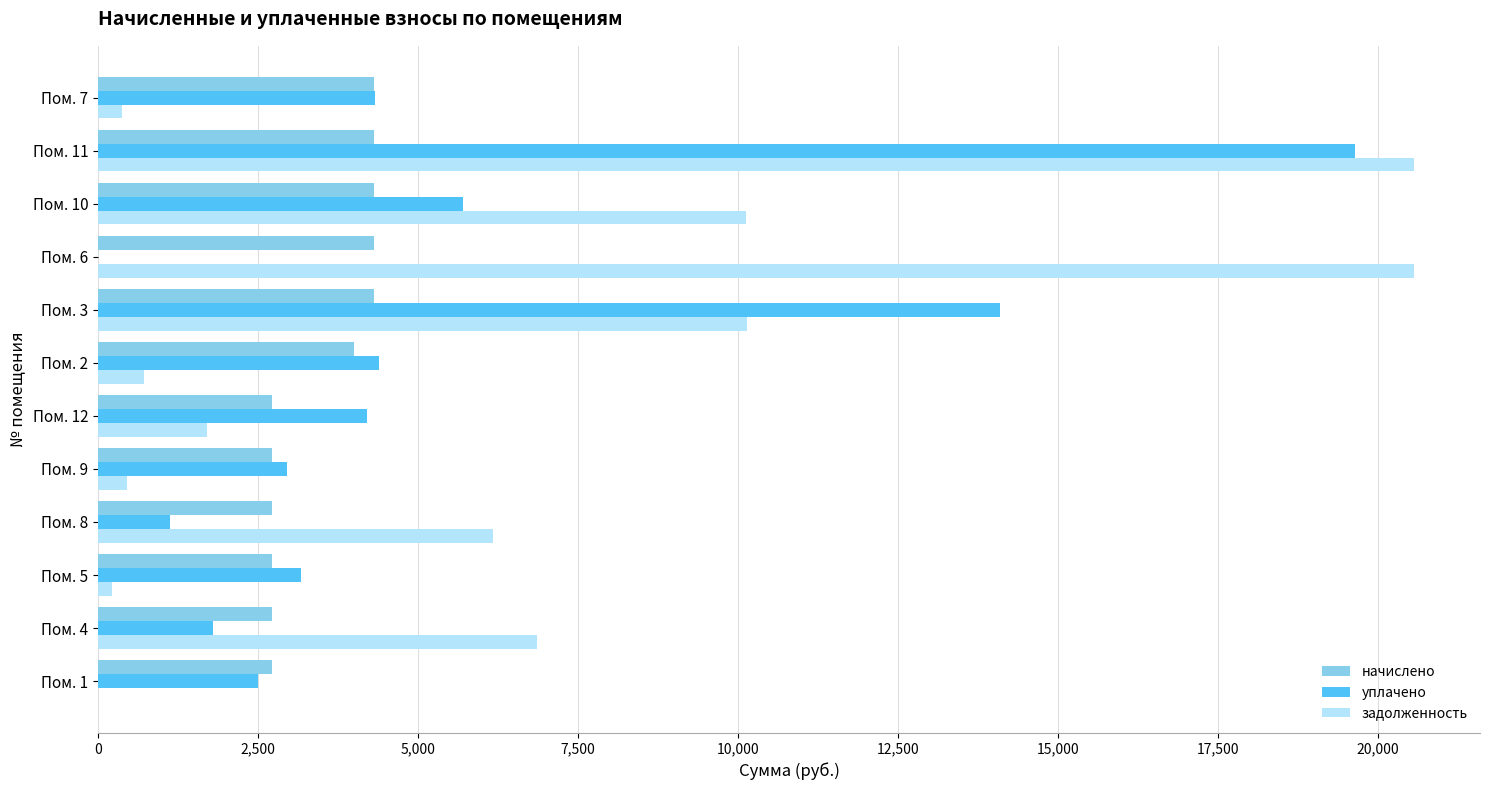

What is the greatest value displayed?

20562.4